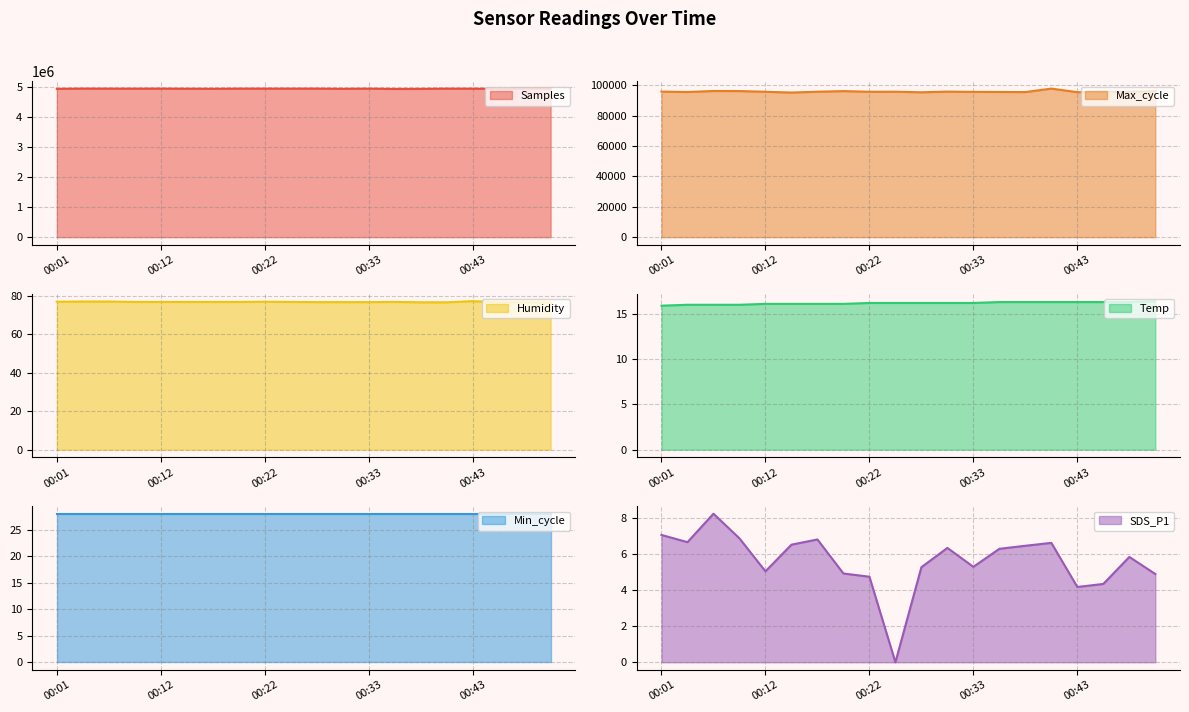

Rank the categories by Samples value from highest to lowest.

00:48, 00:51, 00:04, 00:28, 00:22, 00:12, 00:33, 00:06, 00:25, 00:20, 00:41, 00:09, 00:43, 00:15, 00:17, 00:30, 00:01, 00:46, 00:38, 00:35